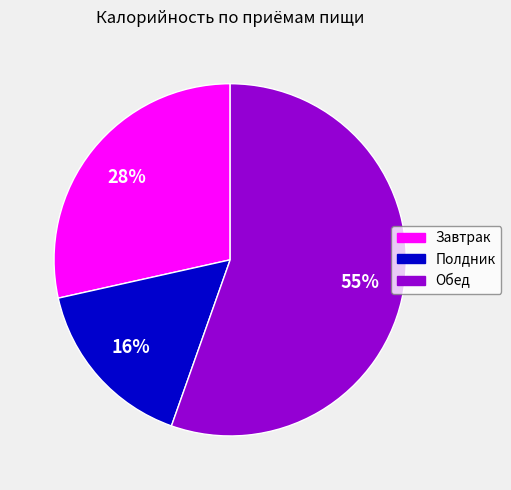

Does Полдник account for over 50% of the chart?

No